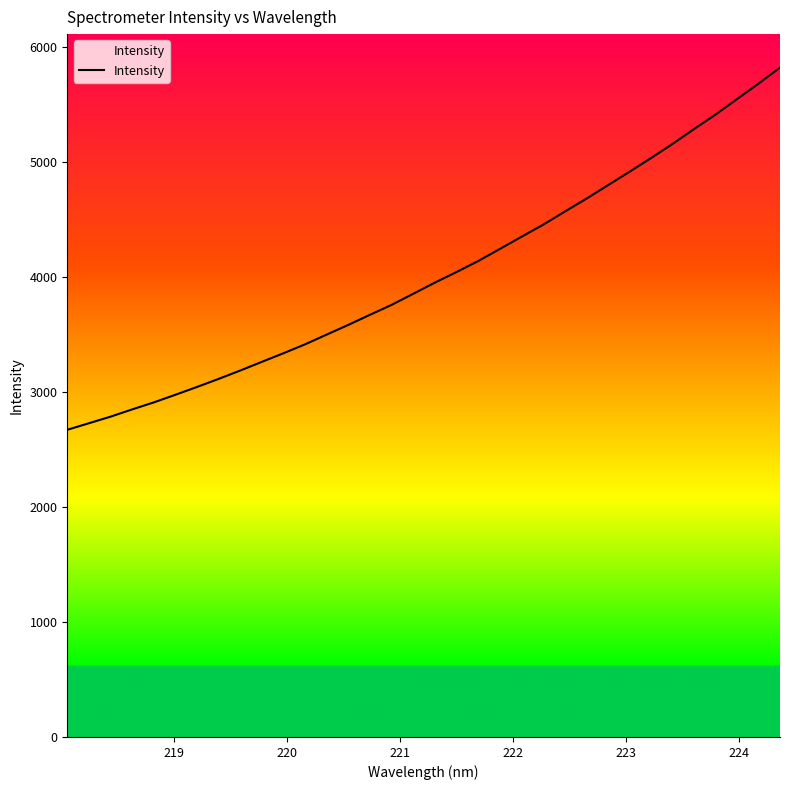

True or false: the data has more than 1 interior local peaks.

False